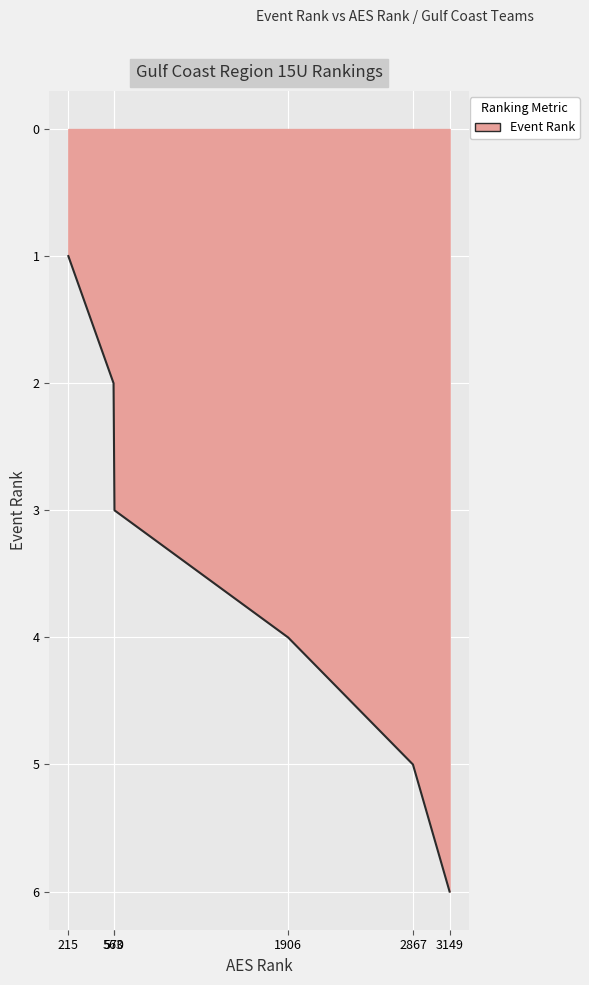

Count the number of categories in the chart.

6